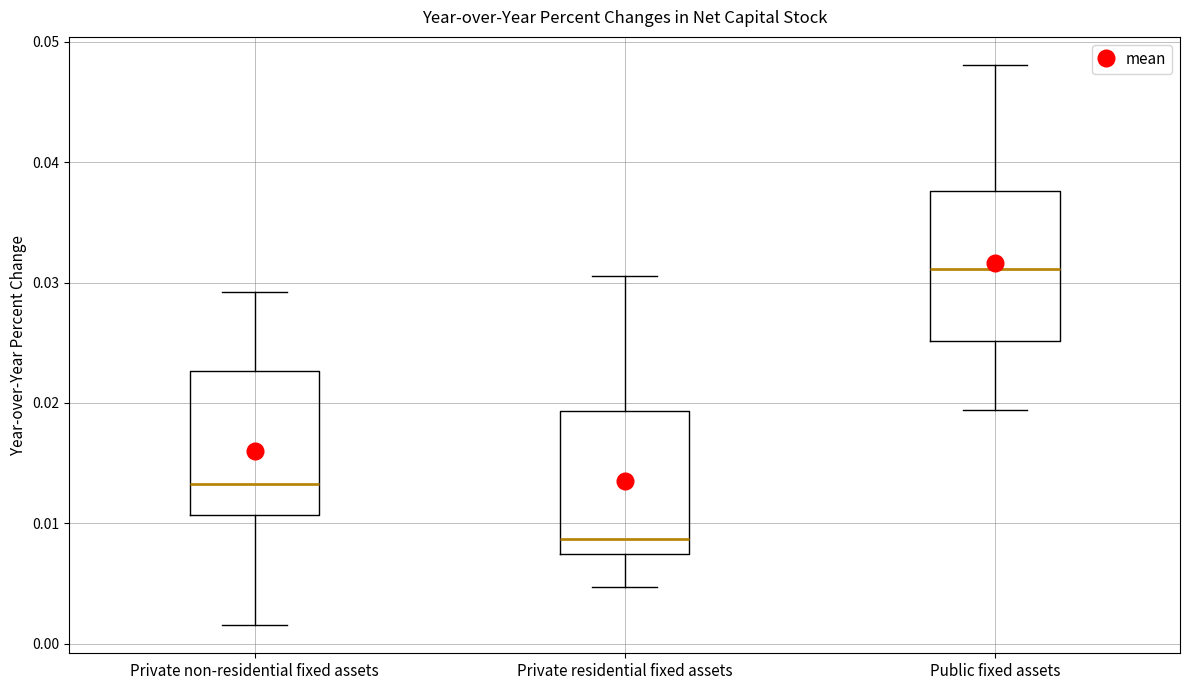

Which box has the lowest median line?

Private residential fixed assets